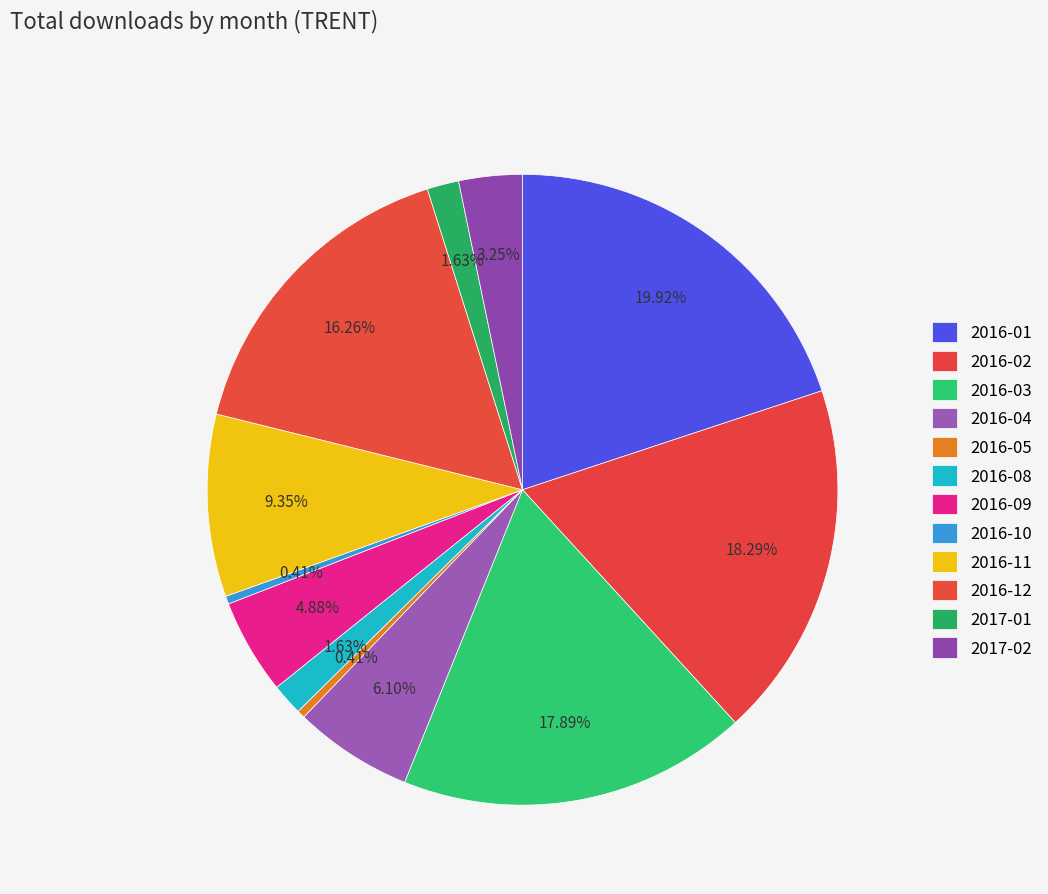

How many segments does this pie chart have?

12